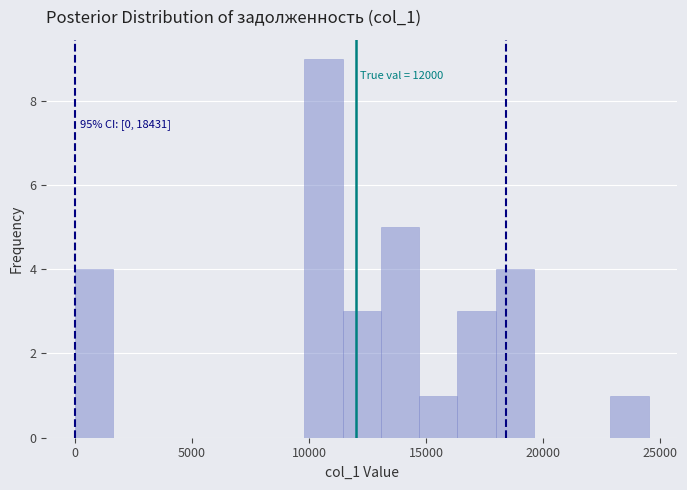

Around what value on the x-axis is the tallest bar? Give the approximate position of its centre, as read against the axis.

10500